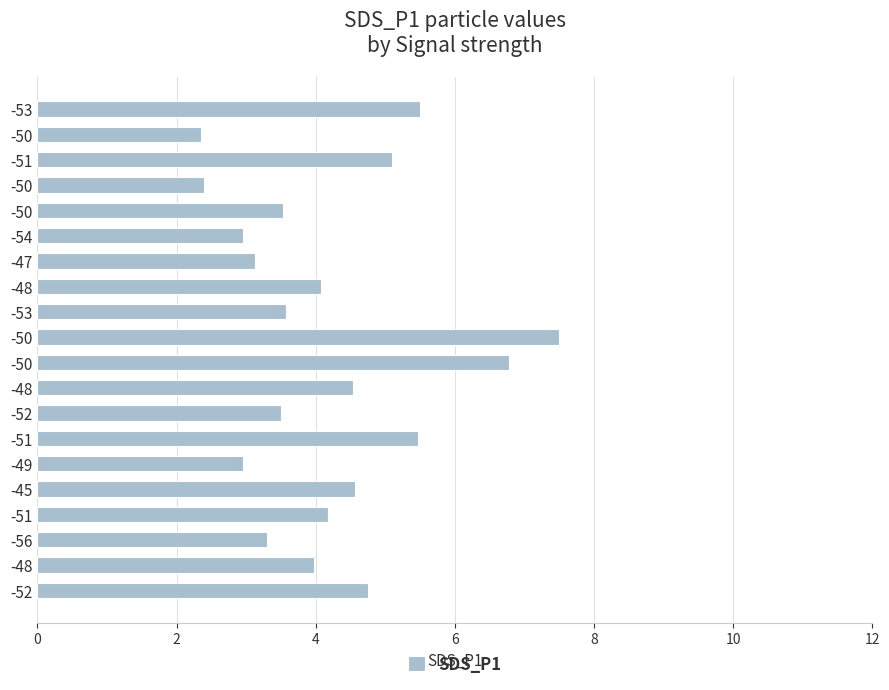

Are the bars grouped side by side (vs. stacked)?

No